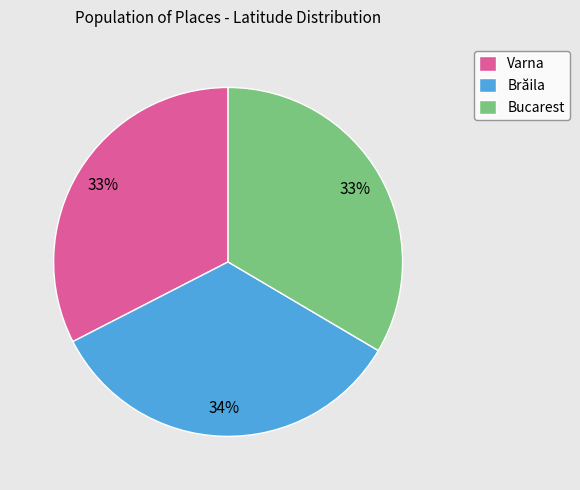

Does Varna represent more than half of the total?

No